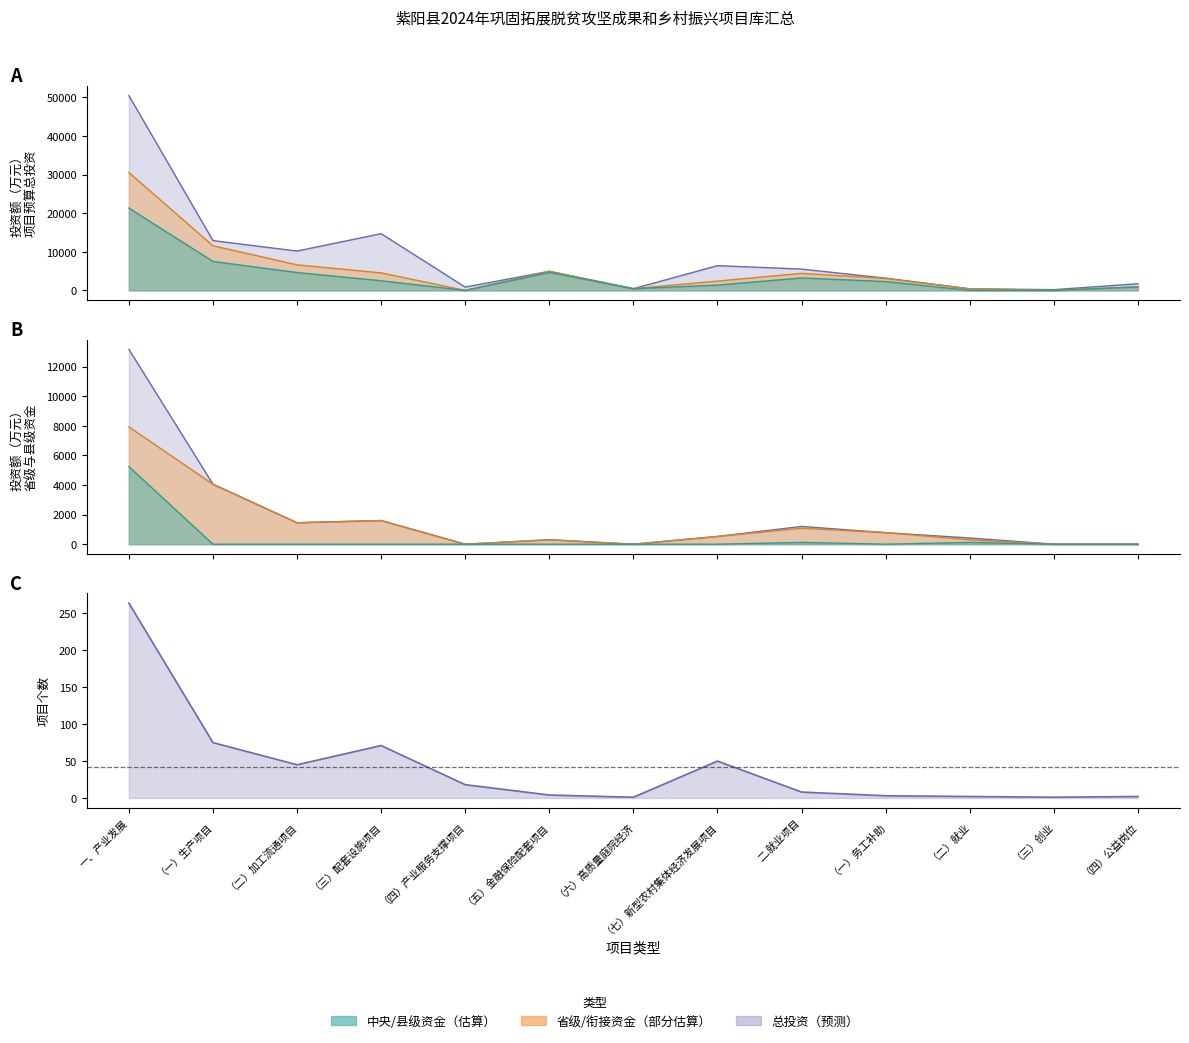

Reading left to right, extract all data points from this chart.

项目个数: 一、产业发展=264.0	（一）生产项目=75.0	（二）加工流通项目=45.0	（三）配套设施项目=71.0	（四）产业服务支撑项目=18.0	（五）金融保险配套项目=4.0	（六）高质量庭院经济=1.0	（七）新型农村集体经济发展项目=50.0	二.就业项目=8.0	（一）务工补助=3.0	（二）就业=2.0	（三）创业=1.0	（四）公益岗位=2.0
项目预算总投资（万元）: 一、产业发展=50475.9	（一）生产项目=12904.0	（二）加工流通项目=10197.0	（三）配套设施项目=14694.9	（四）产业服务支撑项目=860.0	（五）金融保险配套项目=4950.0	（六）高质量庭院经济=450.0	（七）新型农村集体经济发展项目=6420.0	二.就业项目=5525.0	（一）务工补助=3180.0	（二）就业=420.0	（三）创业=200.0	（四）公益岗位=1725.0
乡村振兴衔接资金小计: 一、产业发展=30538.9	（一）生产项目=11565.0	（二）加工流通项目=6624.0	（三）配套设施项目=4539.9	（四）产业服务支撑项目=0.0	（五）金融保险配套项目=4950.0	（六）高质量庭院经济=450.0	（七）新型农村集体经济发展项目=2410.0	二.就业项目=4425.0	（一）务工补助=3080.0	（二）就业=420.0	（三）创业=0.0	（四）公益岗位=925.0
中央: 一、产业发展=21330.9	（一）生产项目=7508.0	（二）加工流通项目=4633.0	（三）配套设施项目=2504.9	（四）产业服务支撑项目=0.0	（五）金融保险配套项目=4650.0	（六）高质量庭院经济=450.0	（七）新型农村集体经济发展项目=1385.0	二.就业项目=3225.0	（一）务工补助=2300.0	（二）就业=0.0	（三）创业=0.0	（四）公益岗位=925.0
省级: 一、产业发展=7932.0	（一）生产项目=4057.0	（二）加工流通项目=1450.0	（三）配套设施项目=1600.0	（四）产业服务支撑项目=0.0	（五）金融保险配套项目=300.0	（六）高质量庭院经济=0.0	（七）新型农村集体经济发展项目=525.0	二.就业项目=1080.0	（一）务工补助=780.0	（二）就业=300.0	（三）创业=0.0	（四）公益岗位=0.0
县级: 一、产业发展=5246.0	（一）生产项目=0.0	（二）加工流通项目=0.0	（三）配套设施项目=0.0	（四）产业服务支撑项目=0.0	（五）金融保险配套项目=0.0	（六）高质量庭院经济=0.0	（七）新型农村集体经济发展项目=0.0	二.就业项目=120.0	（一）务工补助=0.0	（二）就业=120.0	（三）创业=0.0	（四）公益岗位=0.0